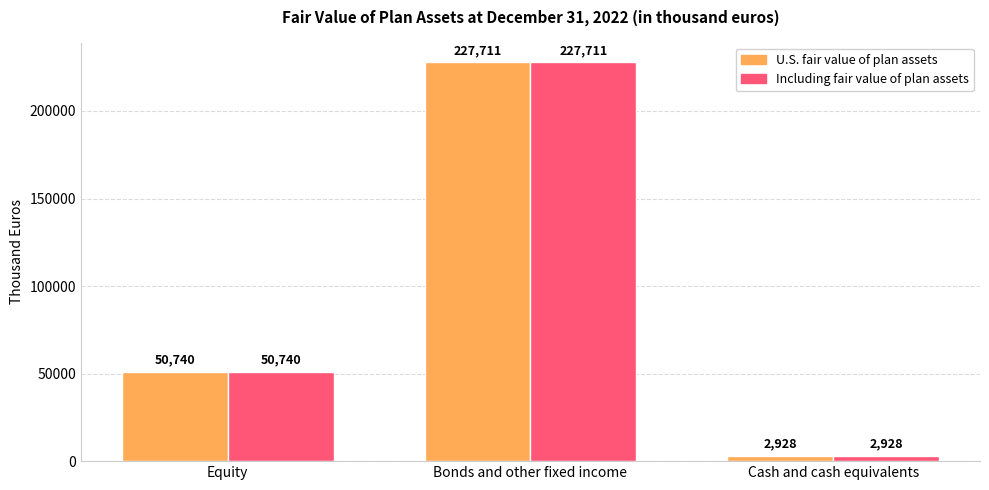

What is the difference between the maximum and minimum values in the U.S. fair value of plan assets series?

224783